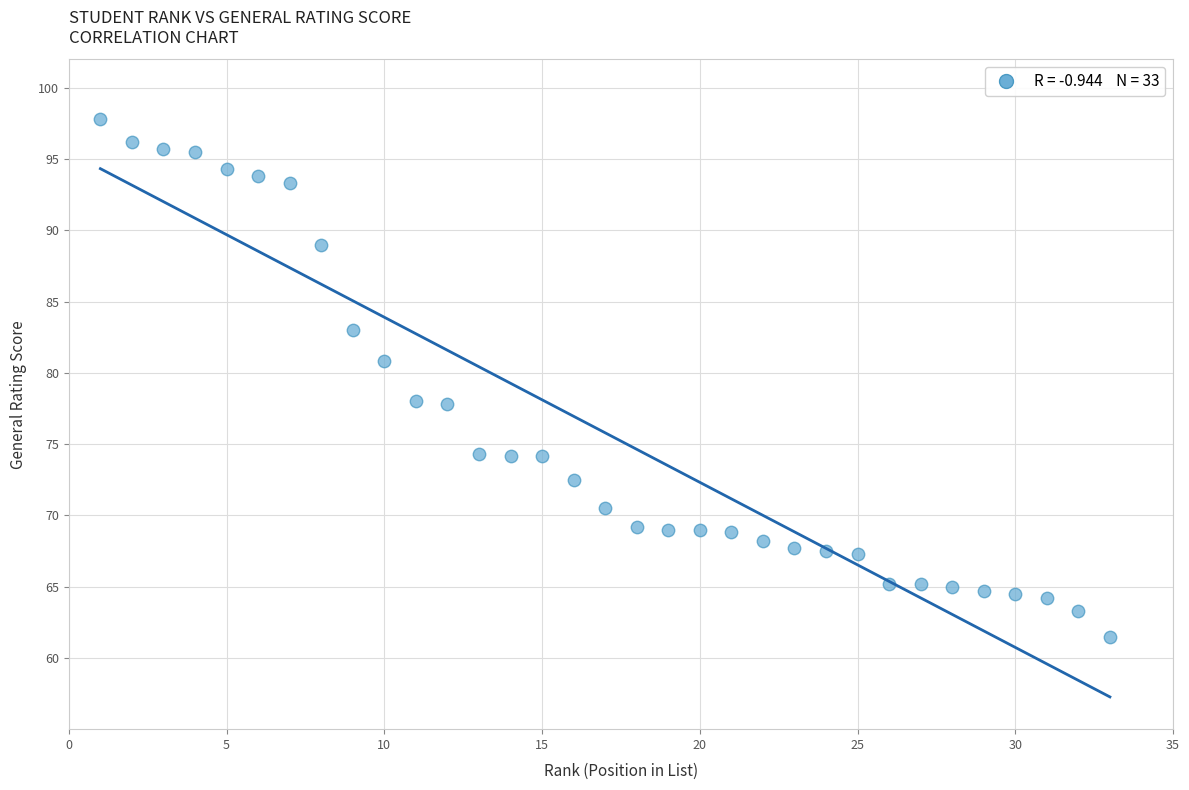

What is the range of Y values (max minus min)?

36.3